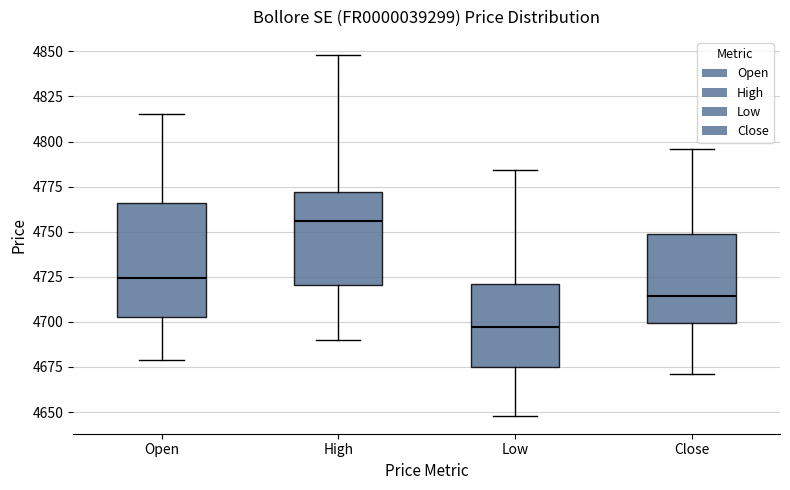

Reading left to right, read every box against the y-axis: the position of its median line, the range the box covers, and the ends of its whiskers. The values are not printed on the chart, so give them approximately, as read against the axis.

Open: median 4725, box 4705 to 4765, whiskers 4680 to 4815
High: median 4755, box 4720 to 4770, whiskers 4690 to 4850
Low: median 4695, box 4675 to 4720, whiskers 4650 to 4785
Close: median 4715, box 4700 to 4750, whiskers 4670 to 4795